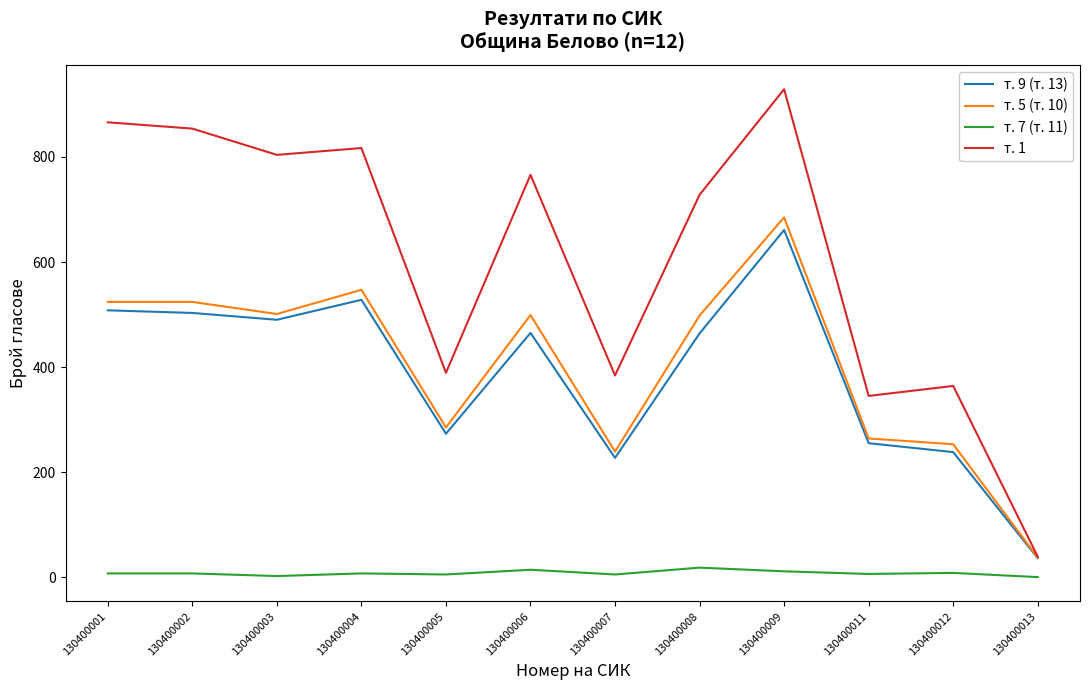

Which series changed the most between 130400004 and 130400005?

т. 1